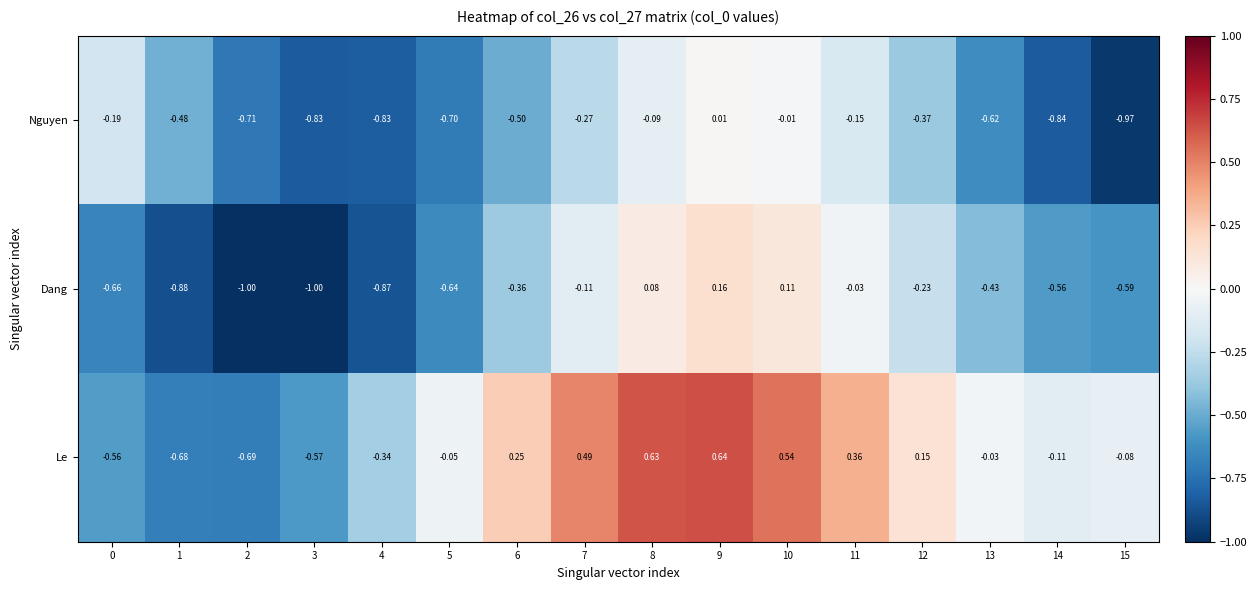

Which series has the largest total across all categories?

Le